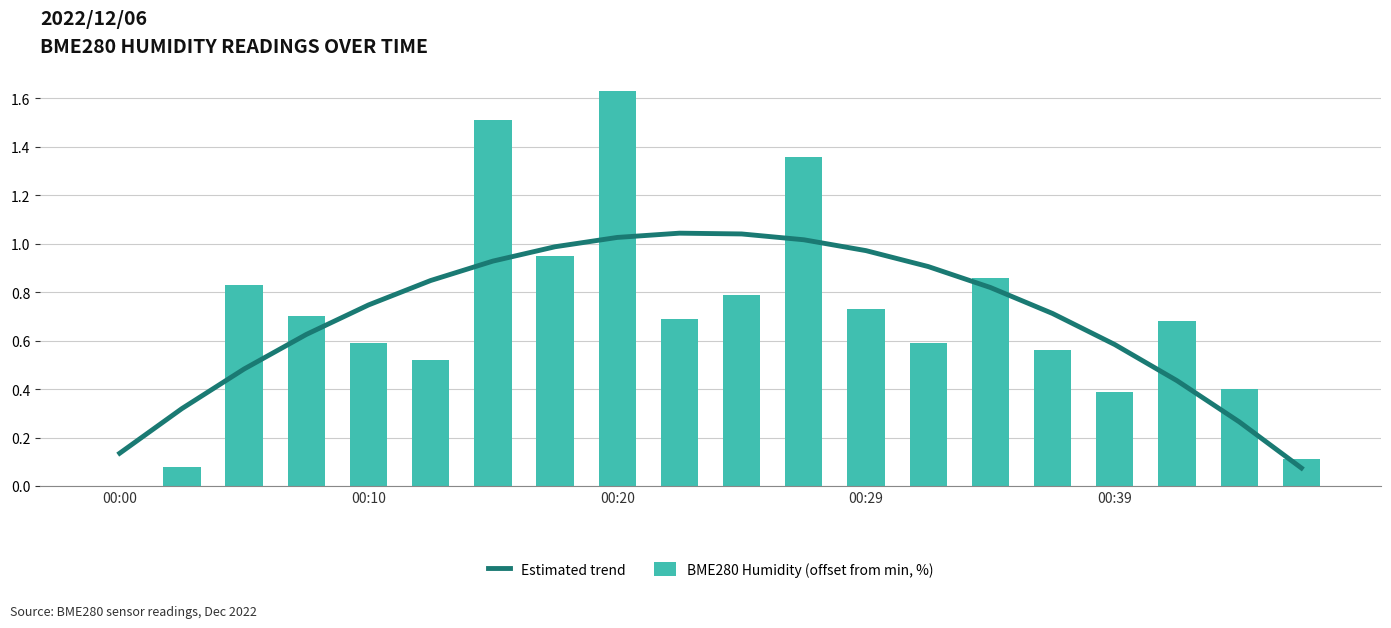

What is the highest value of the BME280 Humidity (offset from min, %) series?

1.6